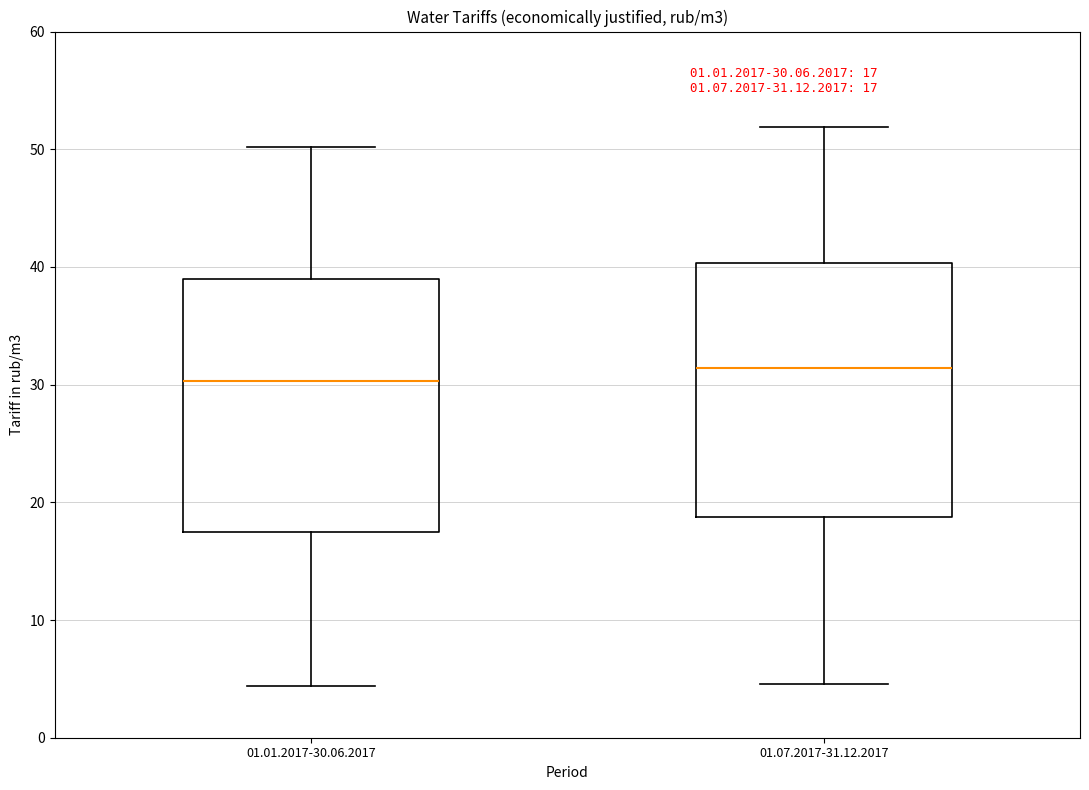

Which box has the lowest median line?

01.01.2017-30.06.2017